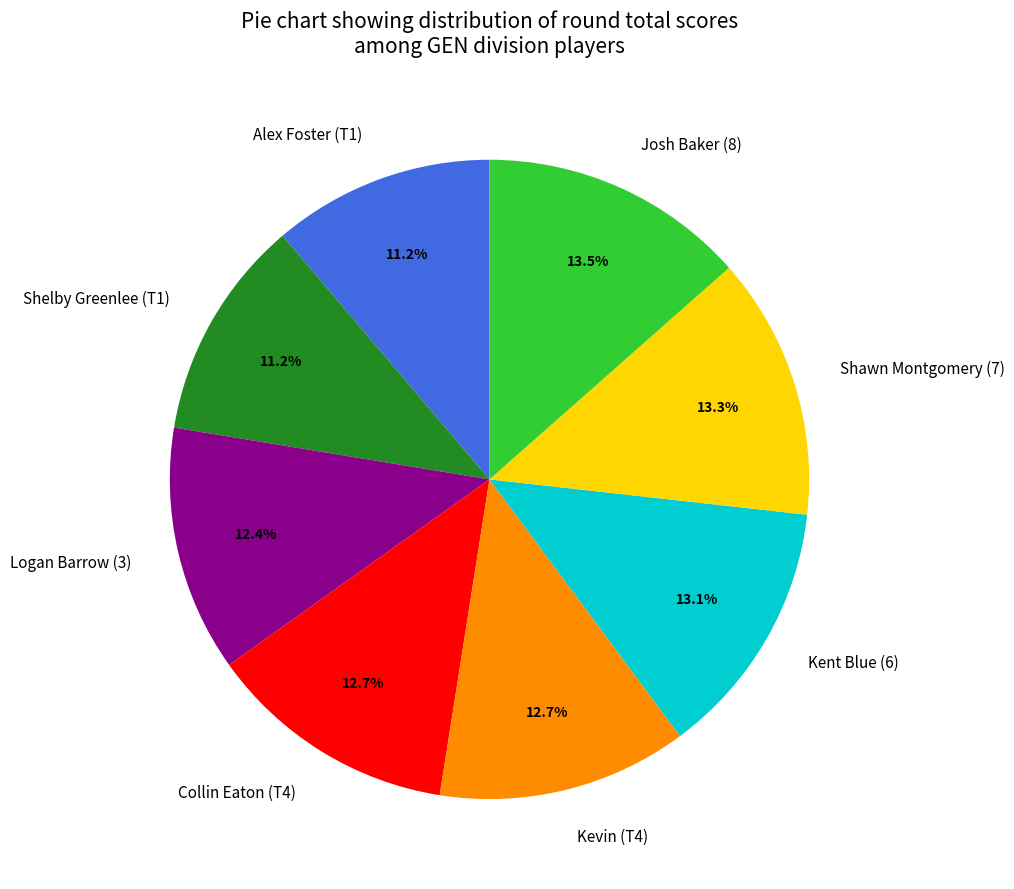

Is there a majority slice in this chart?

No